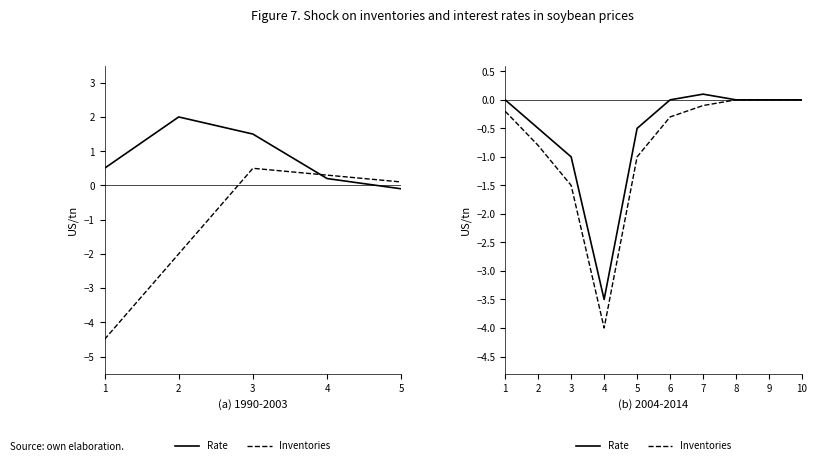

How many interior local valleys does the Rate series have?

1